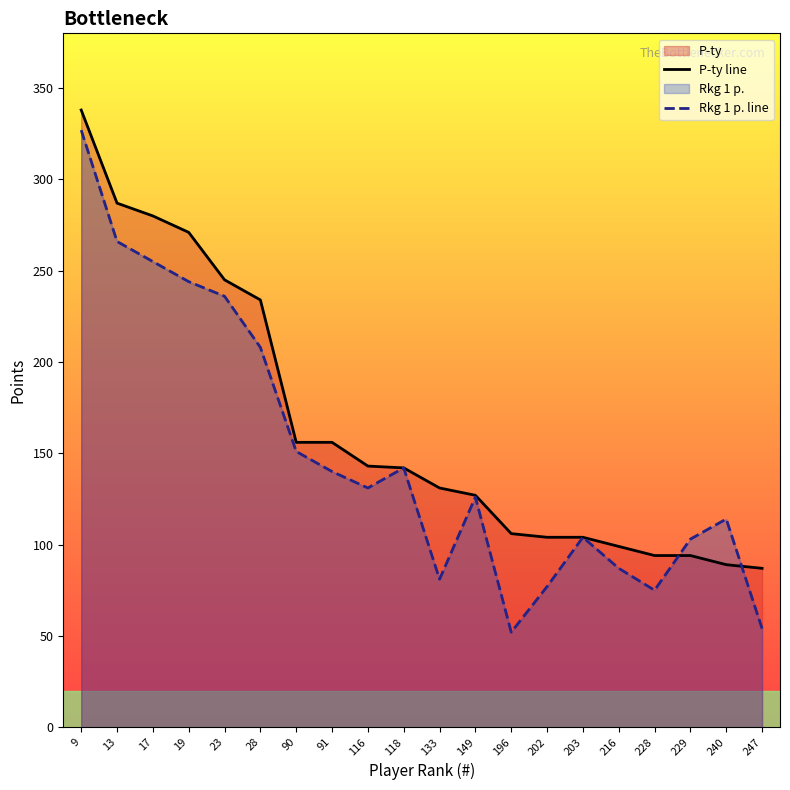

What is the approximate value of P-ty line at 19, to the nearest 50?

250